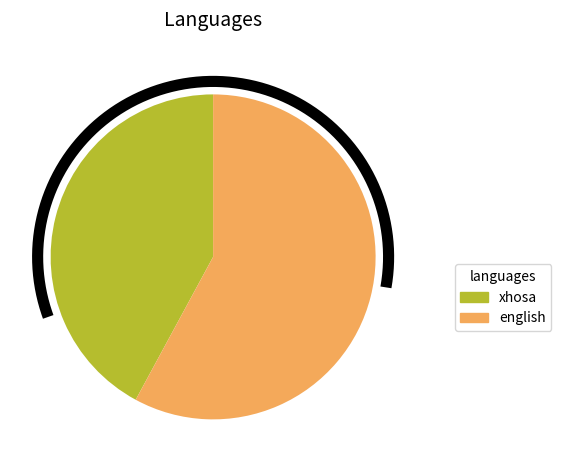

How many segments does this pie chart have?

2